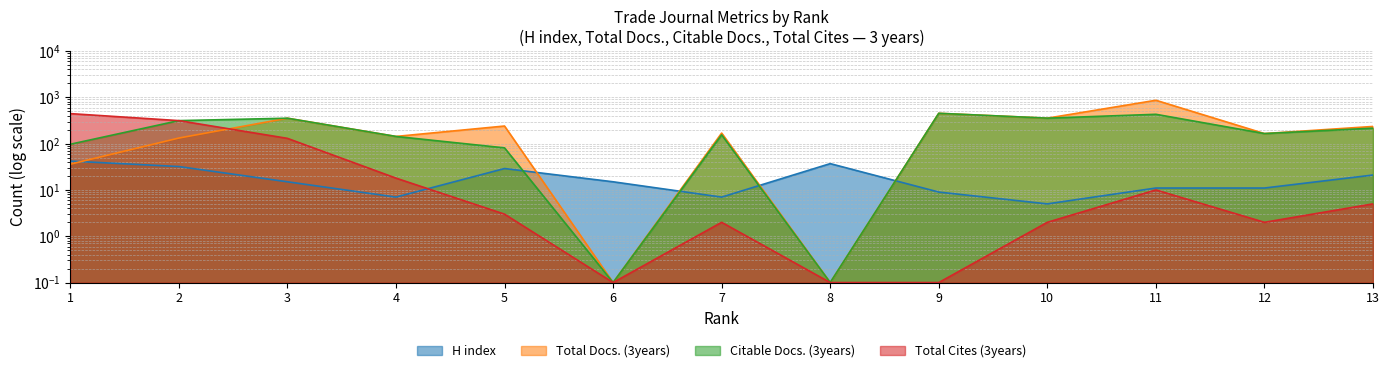

What is the value of the Citable Docs. (3years) point at the 7th from the left?

155.0